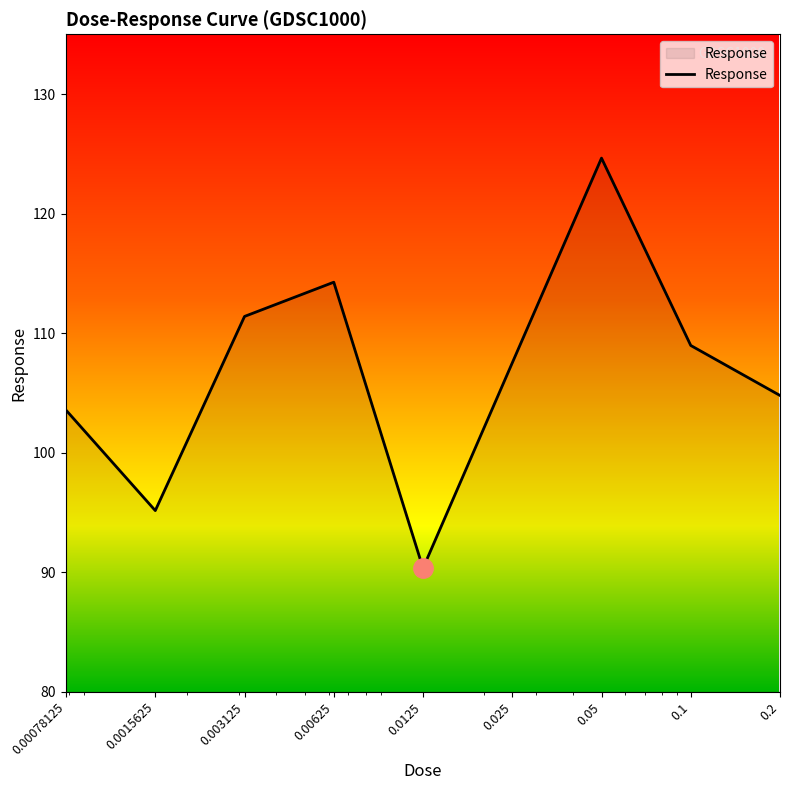

How many lines are shown in the chart?

1